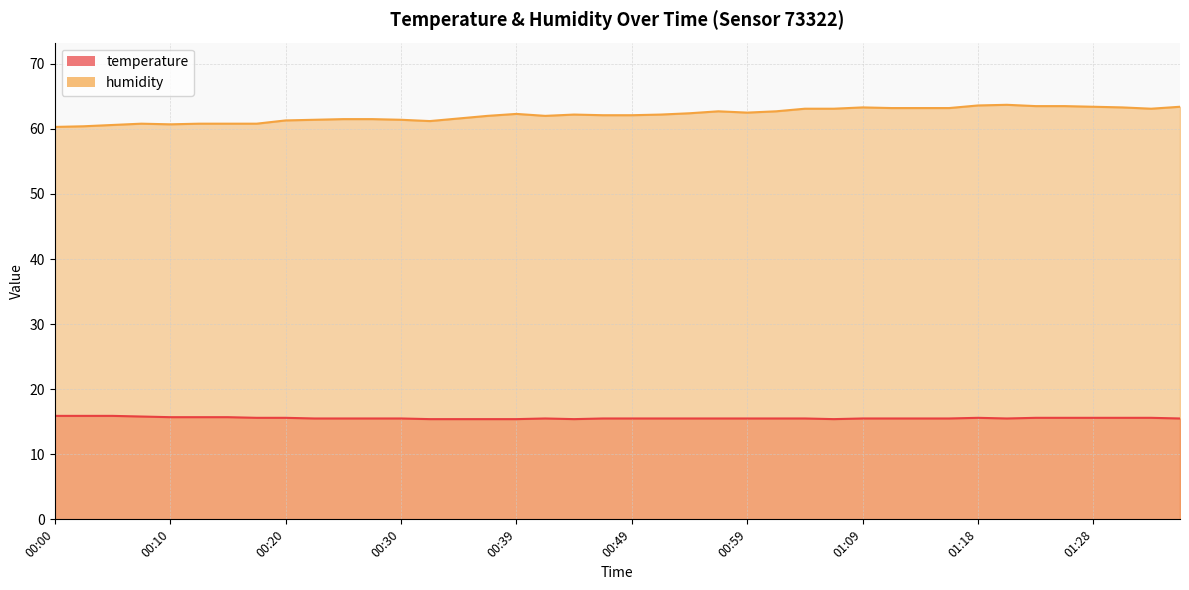

Which series has the largest range (max minus min)?

humidity